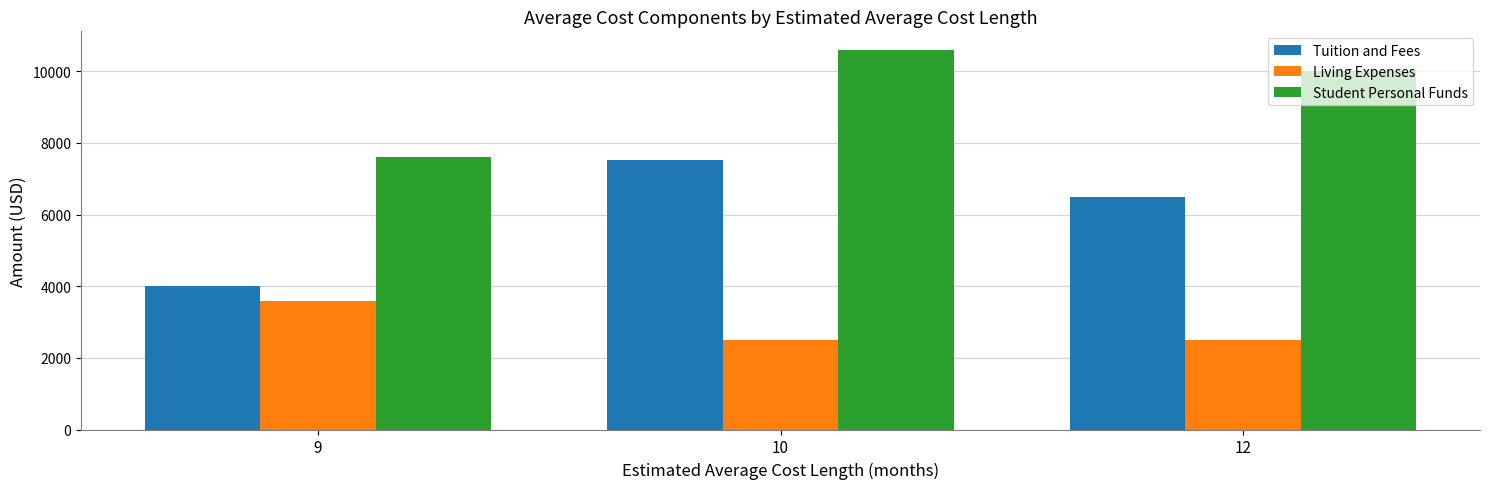

Which series has the largest total across all categories?

Student Personal Funds